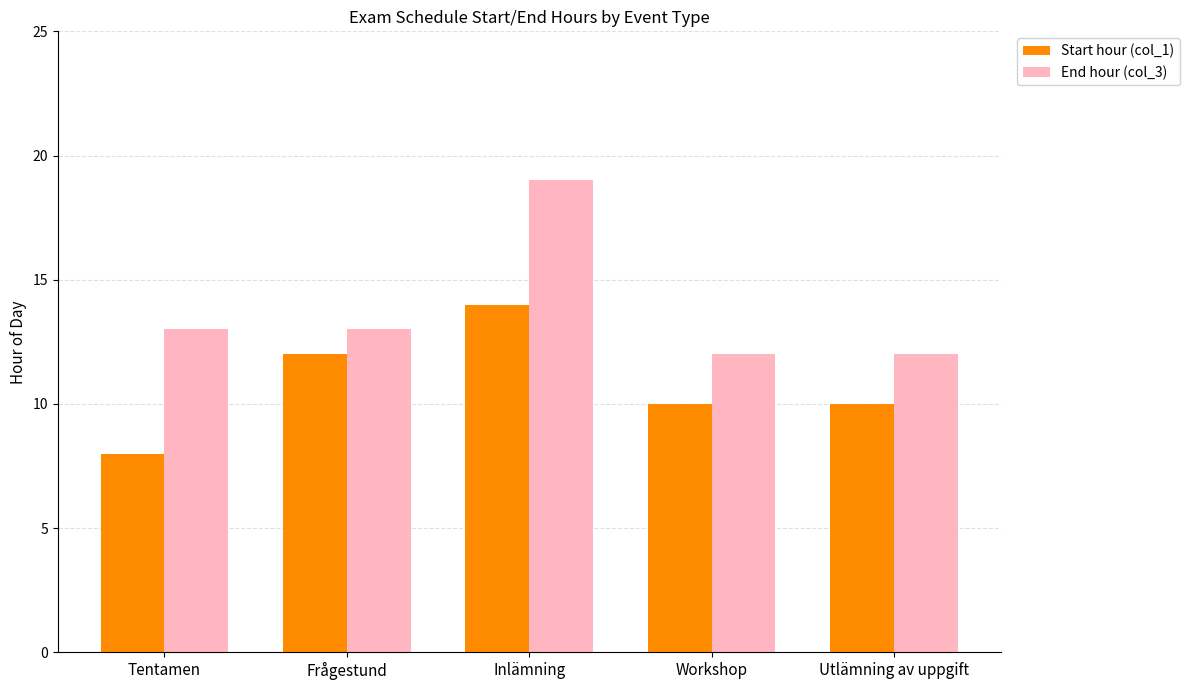

What is the minimum value shown in the chart?

8